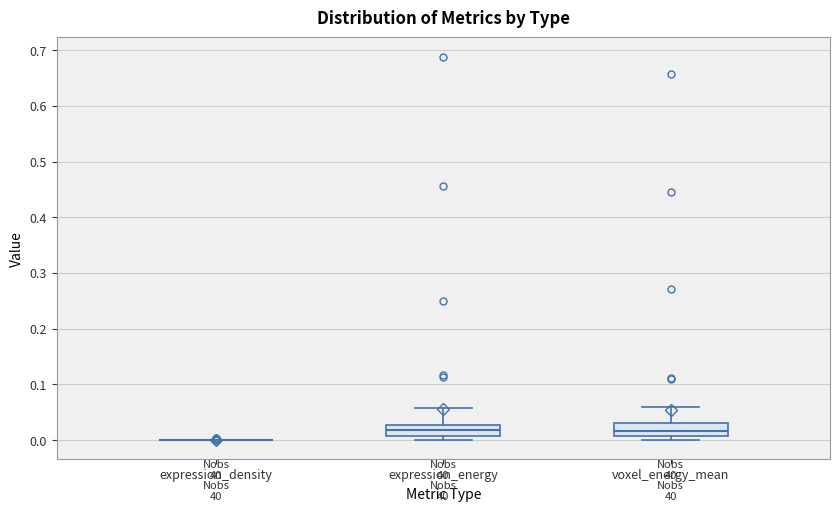

Where is the upper edge of the box for voxel_energy_mean on the y-axis? The values are not printed on the chart, so give them approximately, as read against the axis.

0.03